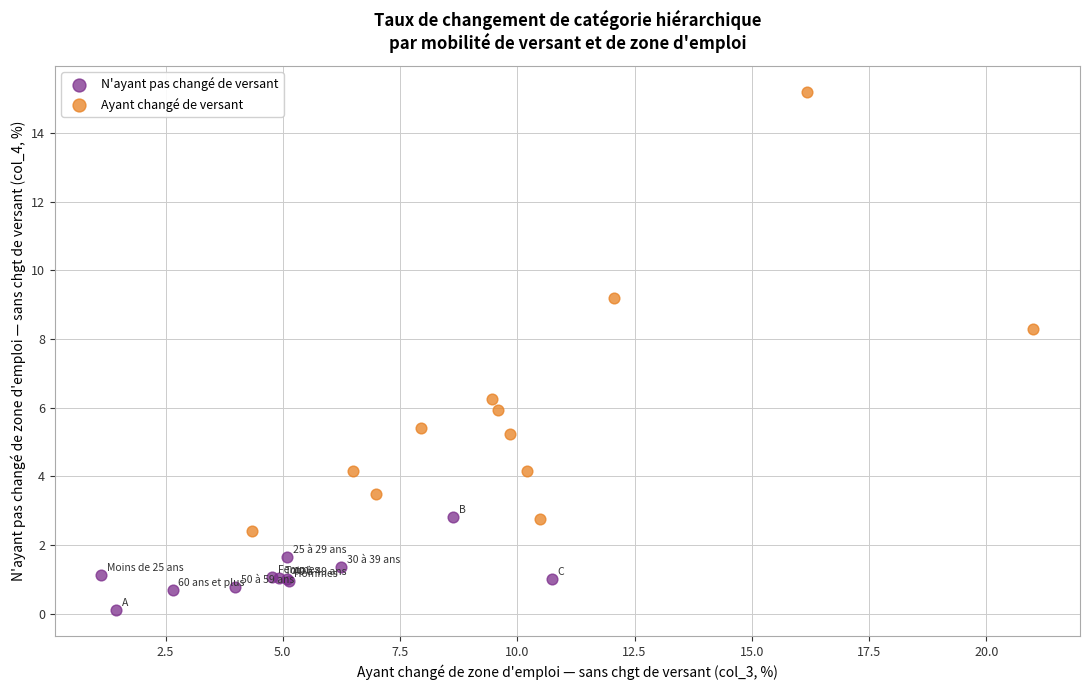

Which series has the largest Y range (max minus min)?

Ayant changé de versant